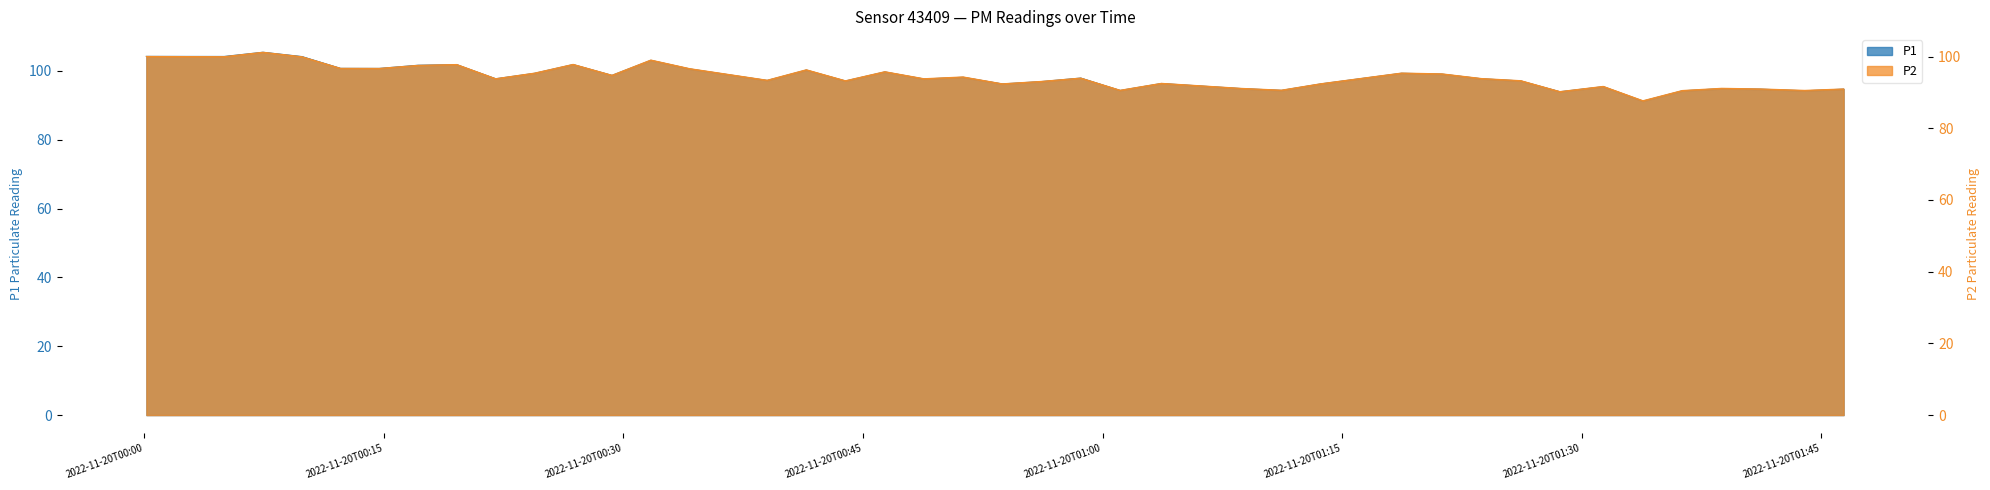

True or false: P1 and P2 cross at least once.

False